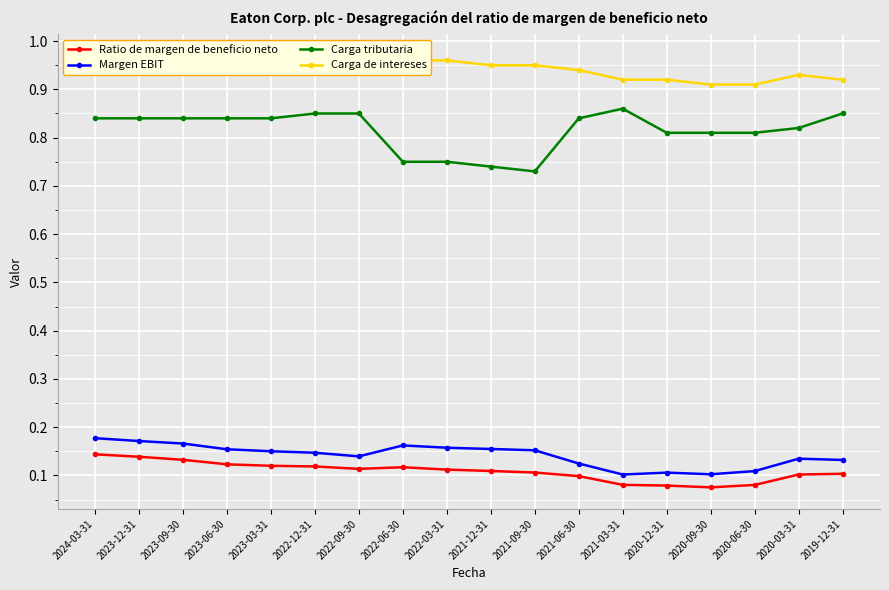

True or false: Margen EBIT and Ratio de margen de beneficio neto intersect in this chart.

False